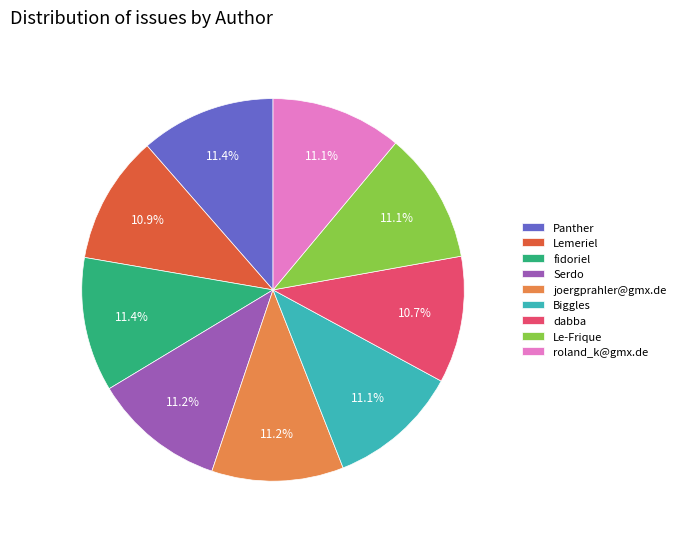

Count the number of slices in the pie.

9